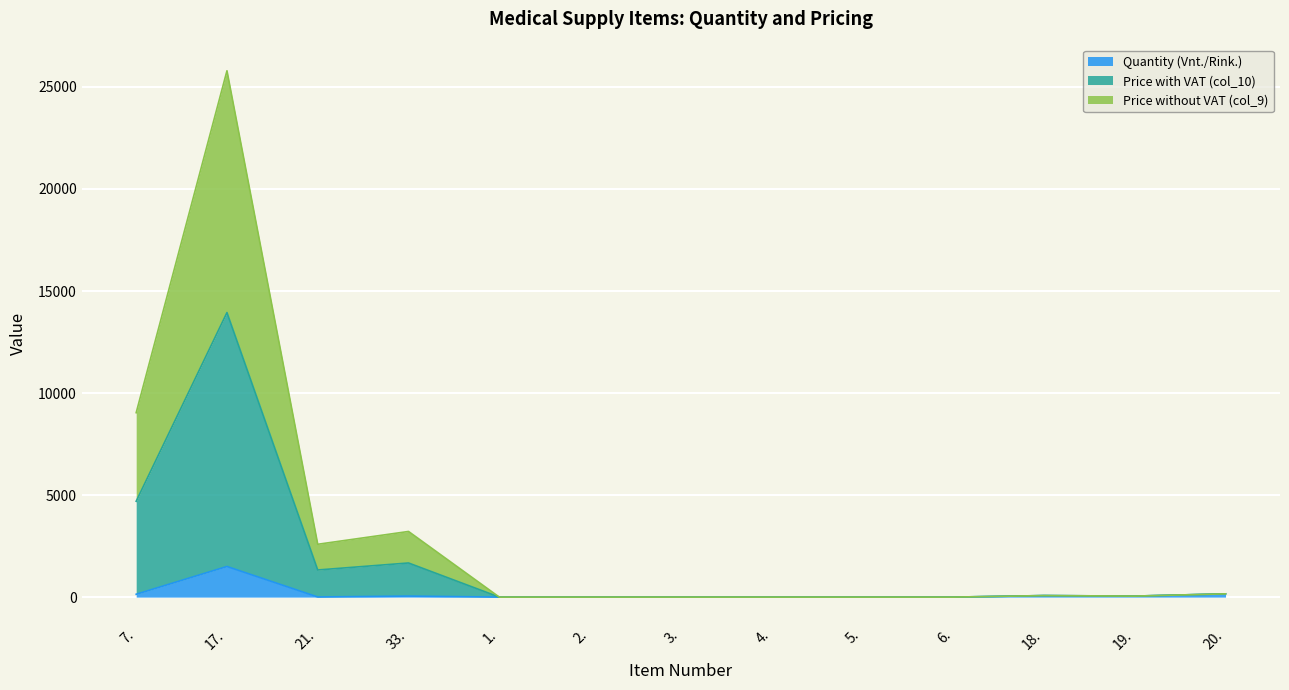

List the labels in order of Quantity (Vnt./Rink.) value, largest first.

17., 20., 7., 18., 33., 19., 21., 1., 2., 3., 4., 5., 6.